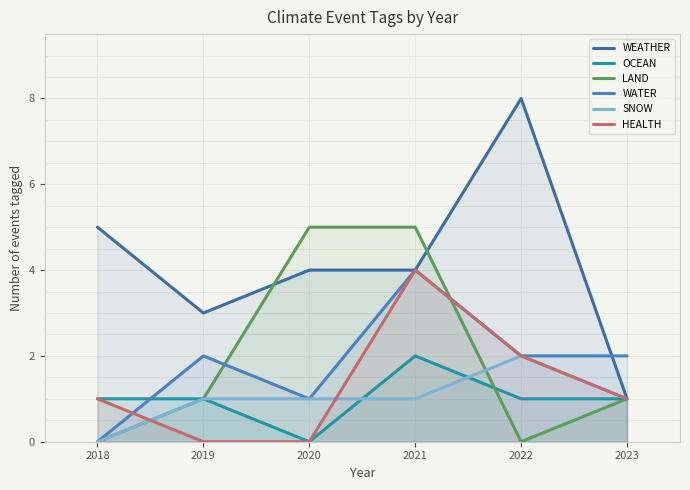

The WEATHER series shows 4 at 2020. True or false?

True